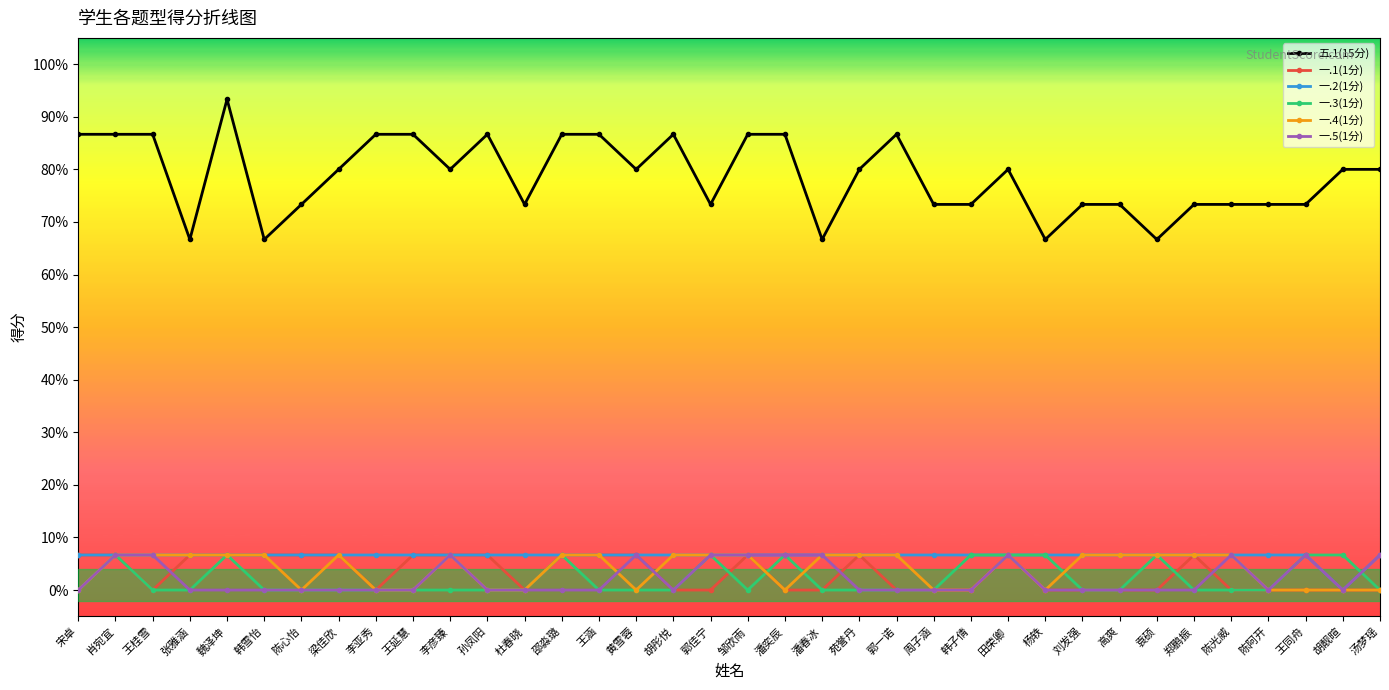

What are all the series names shown in the legend?

五.1(15分), 一.1(1分), 一.2(1分), 一.3(1分), 一.4(1分), 一.5(1分)